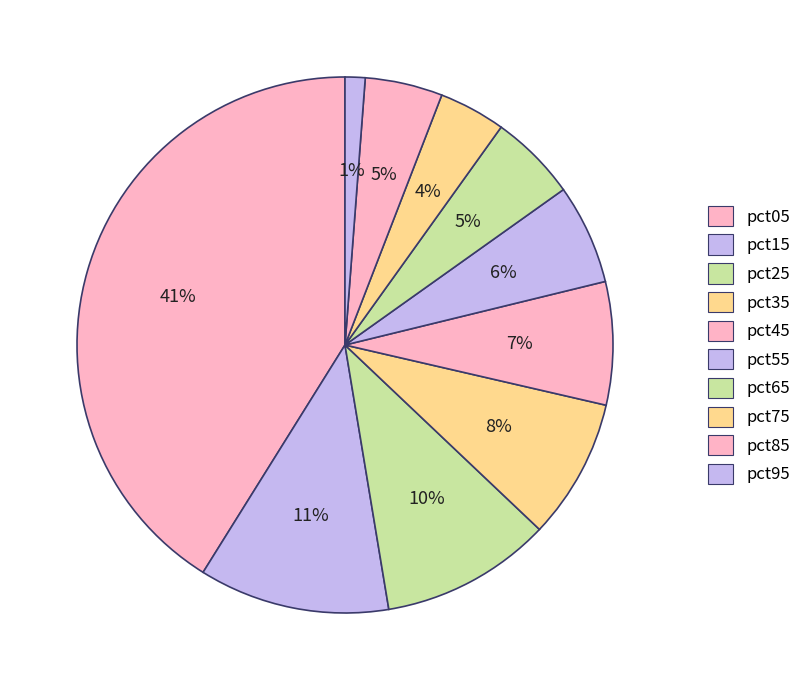

To the nearest percent, what is the average slice percentage?

10%